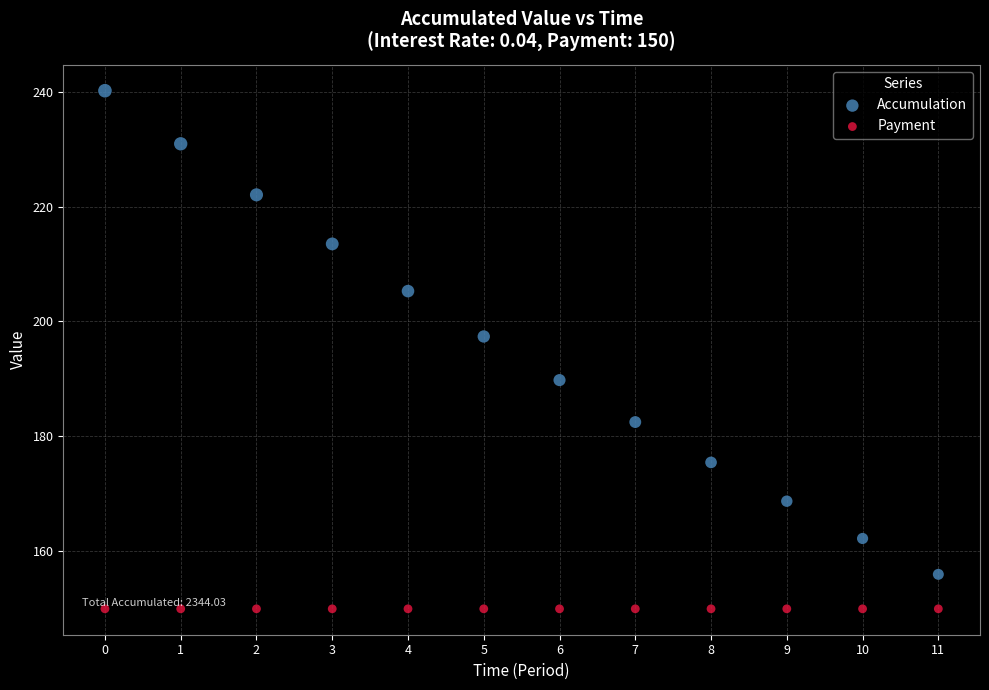

Which series reaches the minimum Y coordinate?

Payment